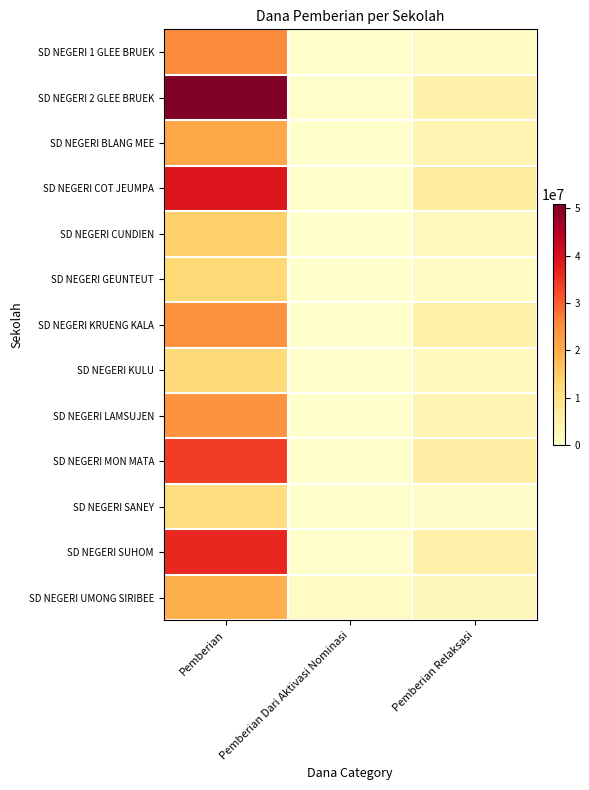

Which series has the largest range (max minus min)?

SD NEGERI 2 GLEE BRUEK